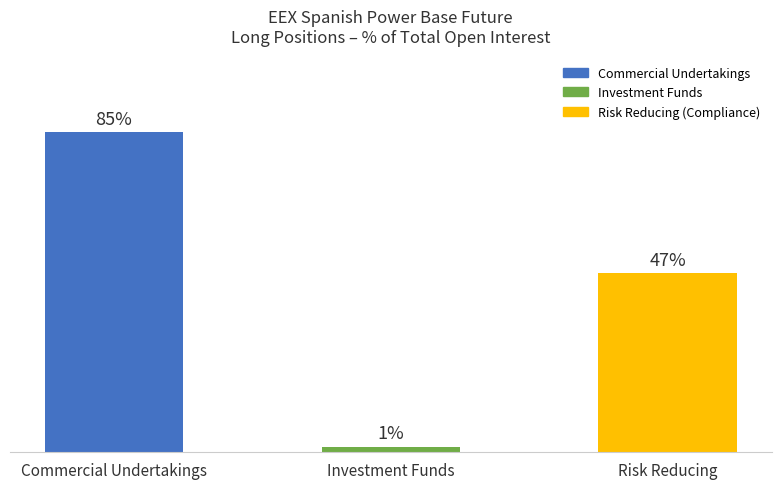

Are the bars horizontal?

No